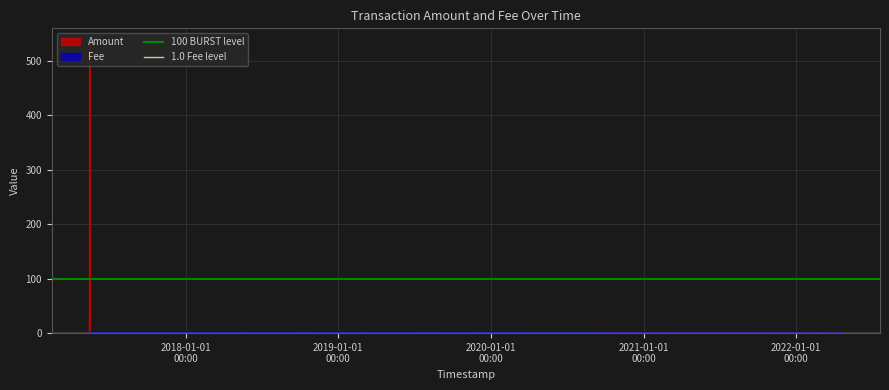

What is the highest value of the Amount series?

533.4